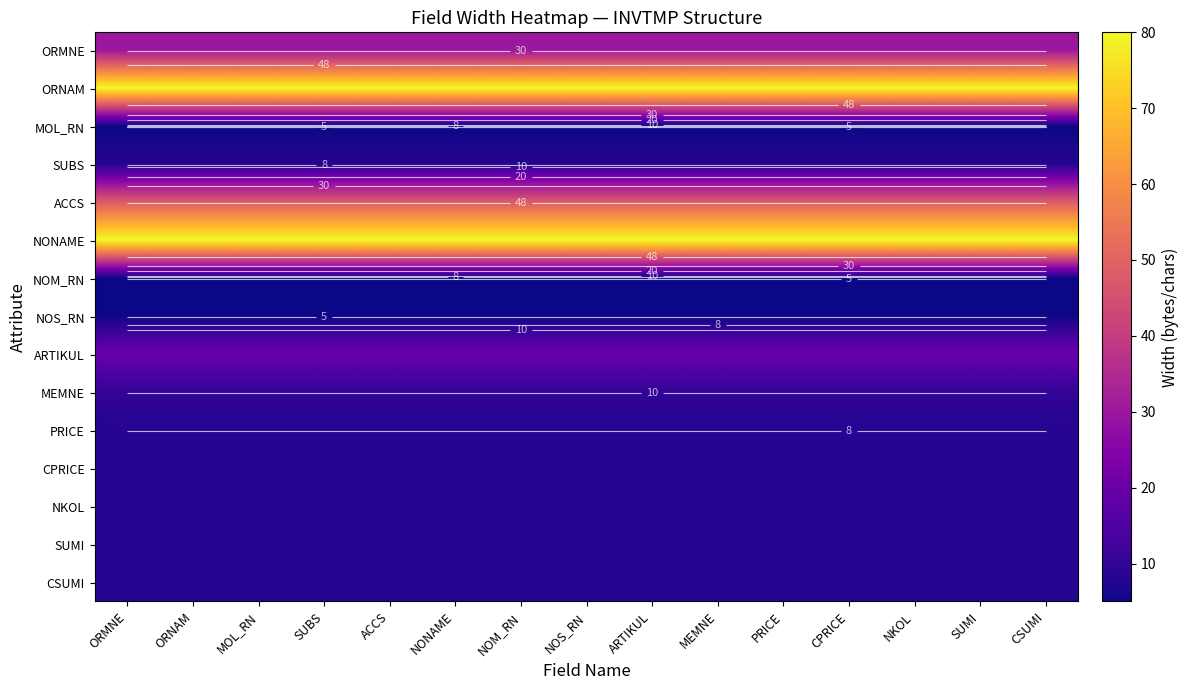

True or false: NKOL has a value of 8 at ORNAM.

True